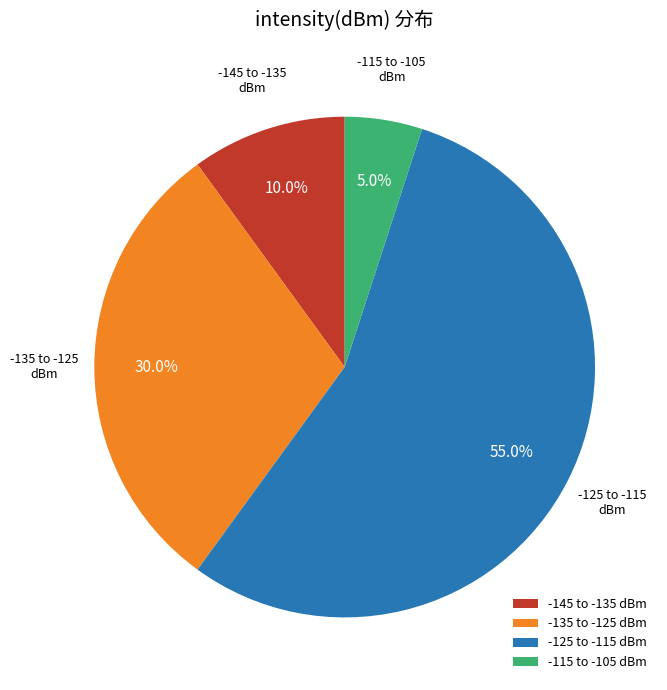

Is -135 to -125 dBm the majority of the pie?

No